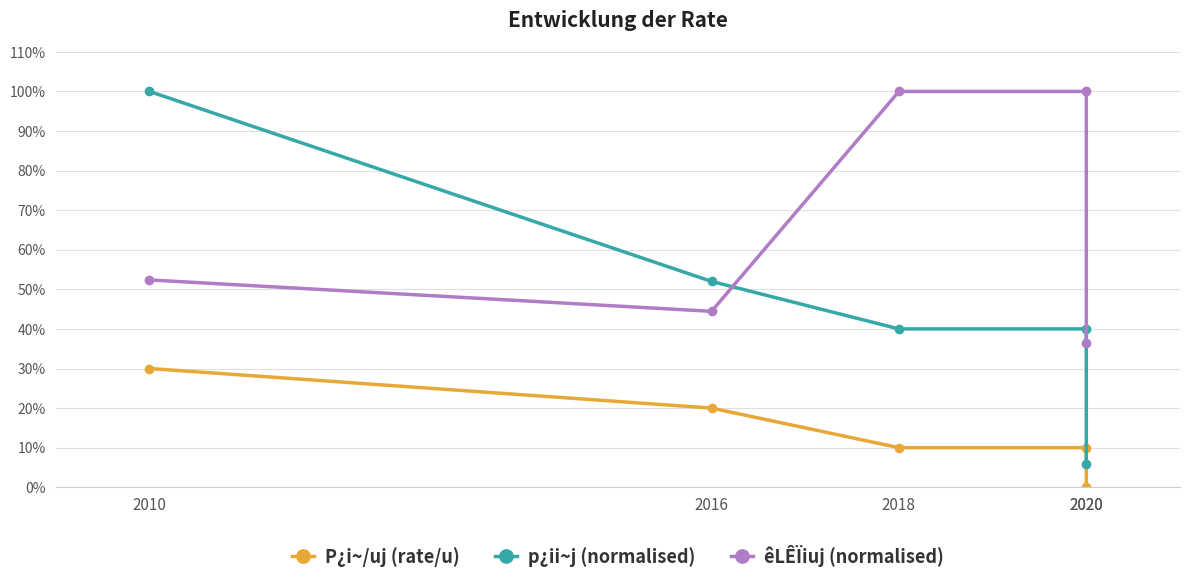

How many values in the êLÊÏiuj (normalised) series are below 52?

2